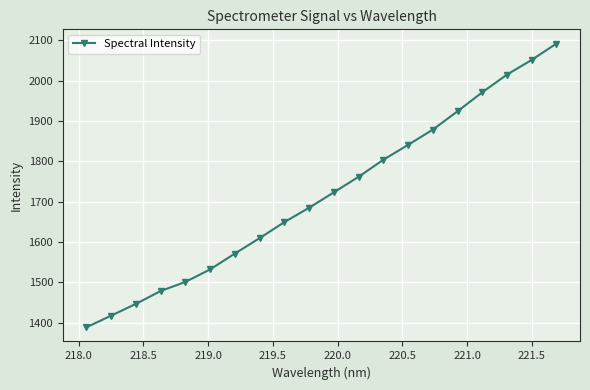

What is the value of the 15th point from the left?

1878.9